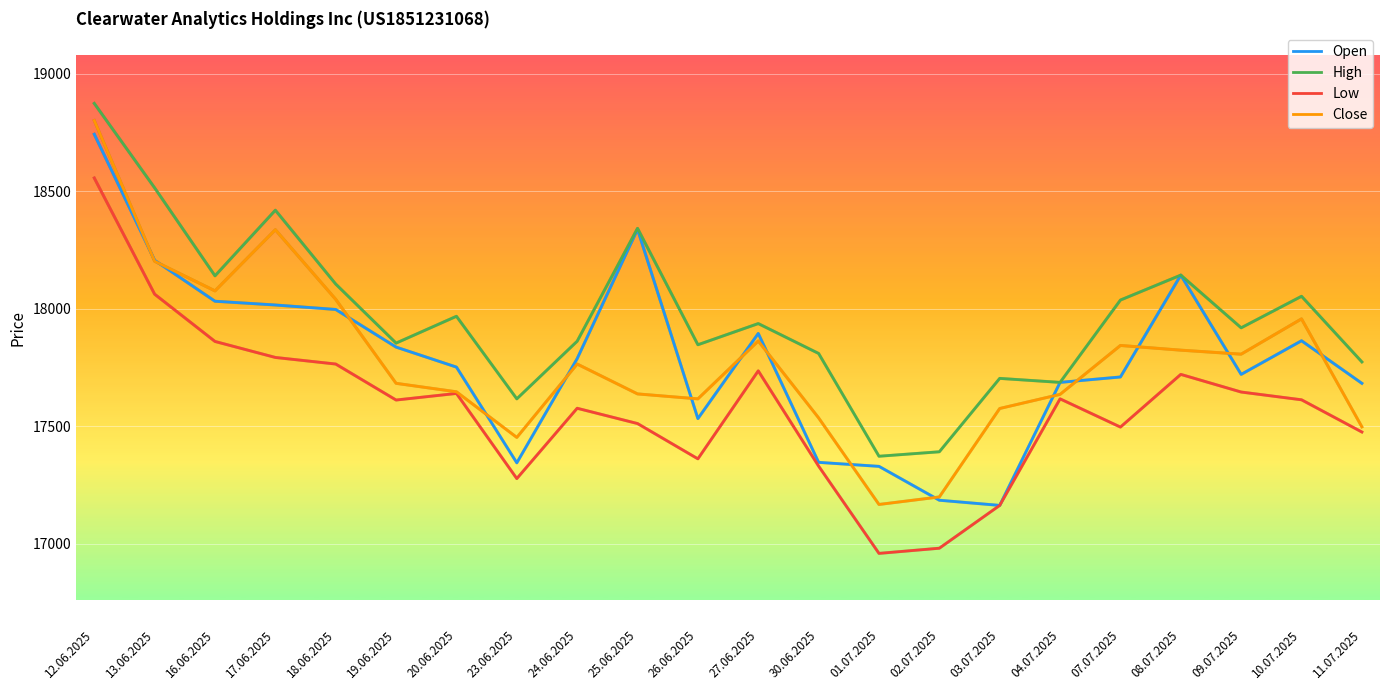

How many values in the High series are below 17937?

11